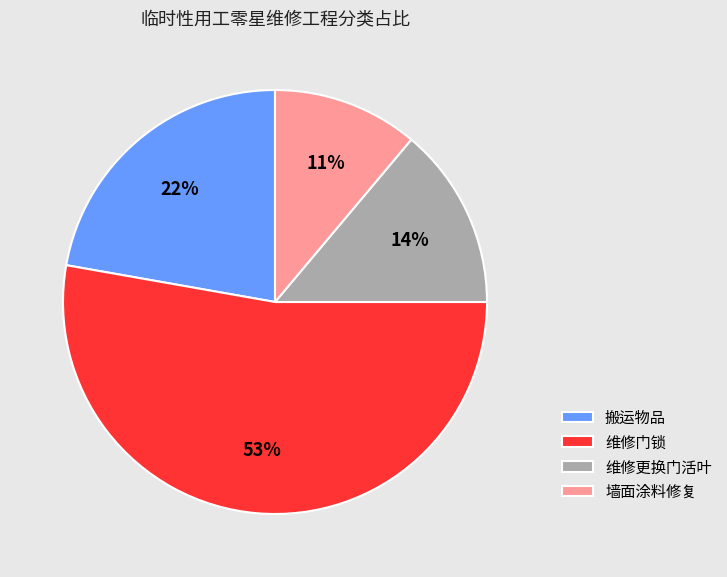

To the nearest percent, what portion does 维修更换门活叶 represent?

14%